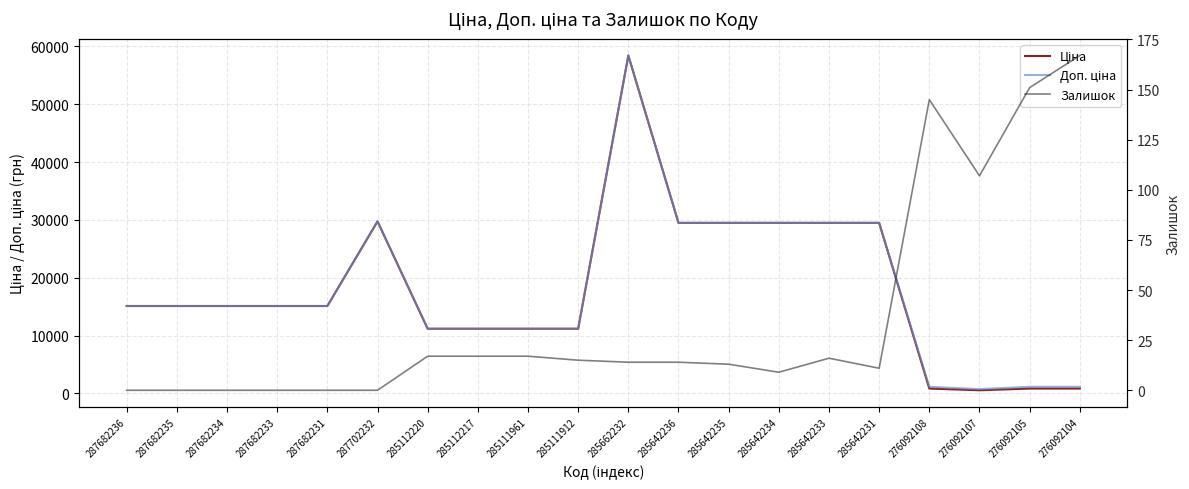

Reading left to right, list all the values displayed in this chart.

Ціна: 287682236=15120.0	287682235=15120.0	287682234=15120.0	287682233=15120.0	287682231=15120.0	287702232=29747.2	285112220=11188.2	285112217=11188.2	285111961=11188.2	285111912=11188.2	285662232=58426.5	285642236=29491.5	285642235=29491.5	285642234=29491.5	285642233=29491.5	285642231=29491.5	276092108=848.4	276092107=551.5	276092105=848.4	276092104=848.4
Доп. ціна: 287682236=15120.0	287682235=15120.0	287682234=15120.0	287682233=15120.0	287682231=15120.0	287702232=29747.2	285112220=11188.2	285112217=11188.2	285111961=11188.2	285111912=11188.2	285662232=58426.5	285642236=29491.5	285642235=29491.5	285642234=29491.5	285642233=29491.5	285642231=29491.5	276092108=1149.7	276092107=747.0	276092105=1149.7	276092104=1149.7
Залишок: 287682236=0.0	287682235=0.0	287682234=0.0	287682233=0.0	287682231=0.0	287702232=0.0	285112220=17.0	285112217=17.0	285111961=17.0	285111912=15.0	285662232=14.0	285642236=14.0	285642235=13.0	285642234=9.0	285642233=16.0	285642231=11.0	276092108=145.0	276092107=107.0	276092105=151.0	276092104=167.0